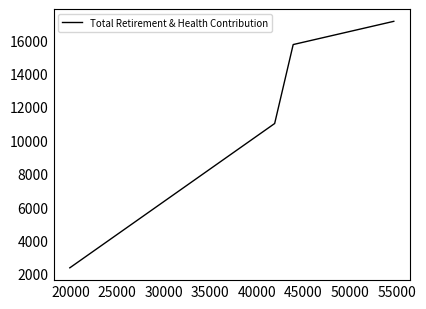

How many values exceed 15742?

1